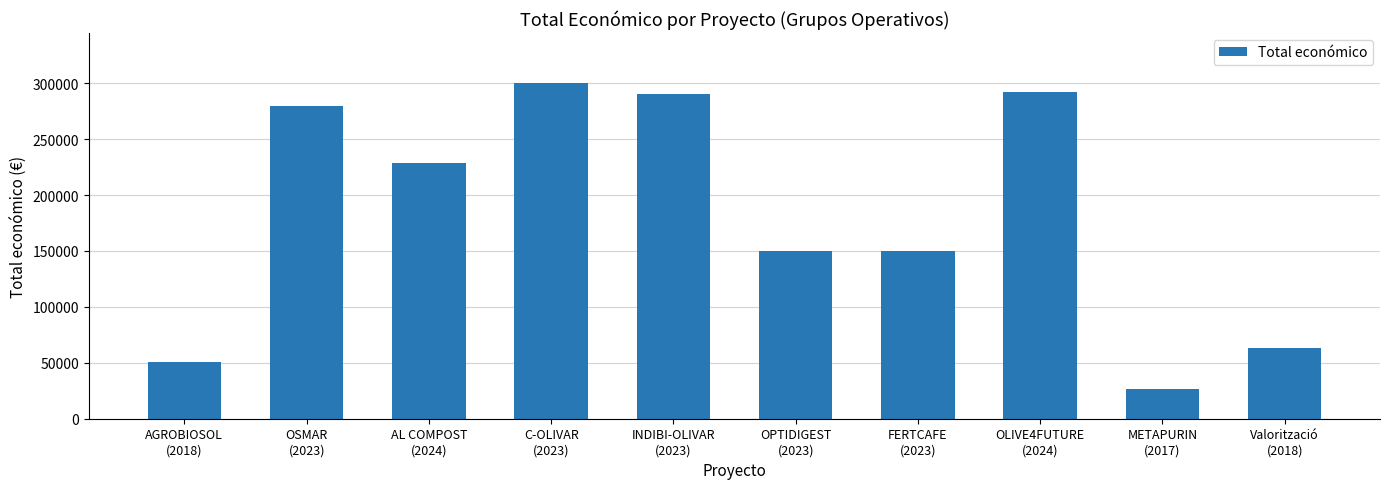

At which category does the chart reach its peak across all series?

C-OLIVAR
(2023)